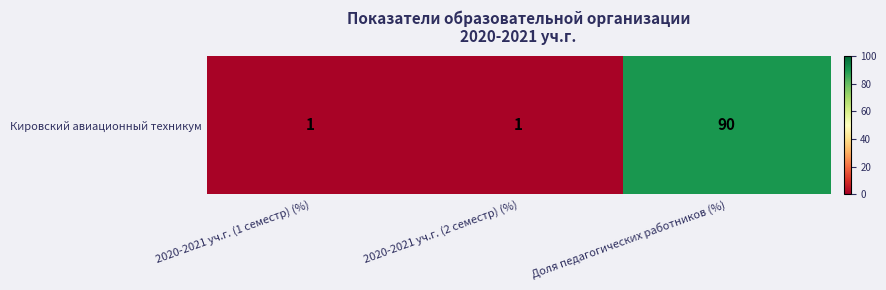

Which has a higher value, Доля педагогических работников (%) or 2020-2021 уч.г. (1 семестр) (%)?

Доля педагогических работников (%)